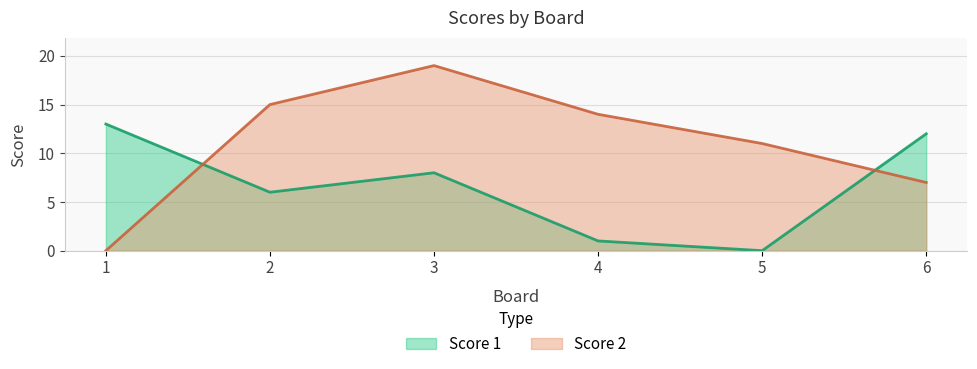

Reading left to right, what are all the values shown in this chart?

Score 1: 1=13	2=6	3=8	4=1	5=0	6=12
Score 2: 1=0	2=15	3=19	4=14	5=11	6=7